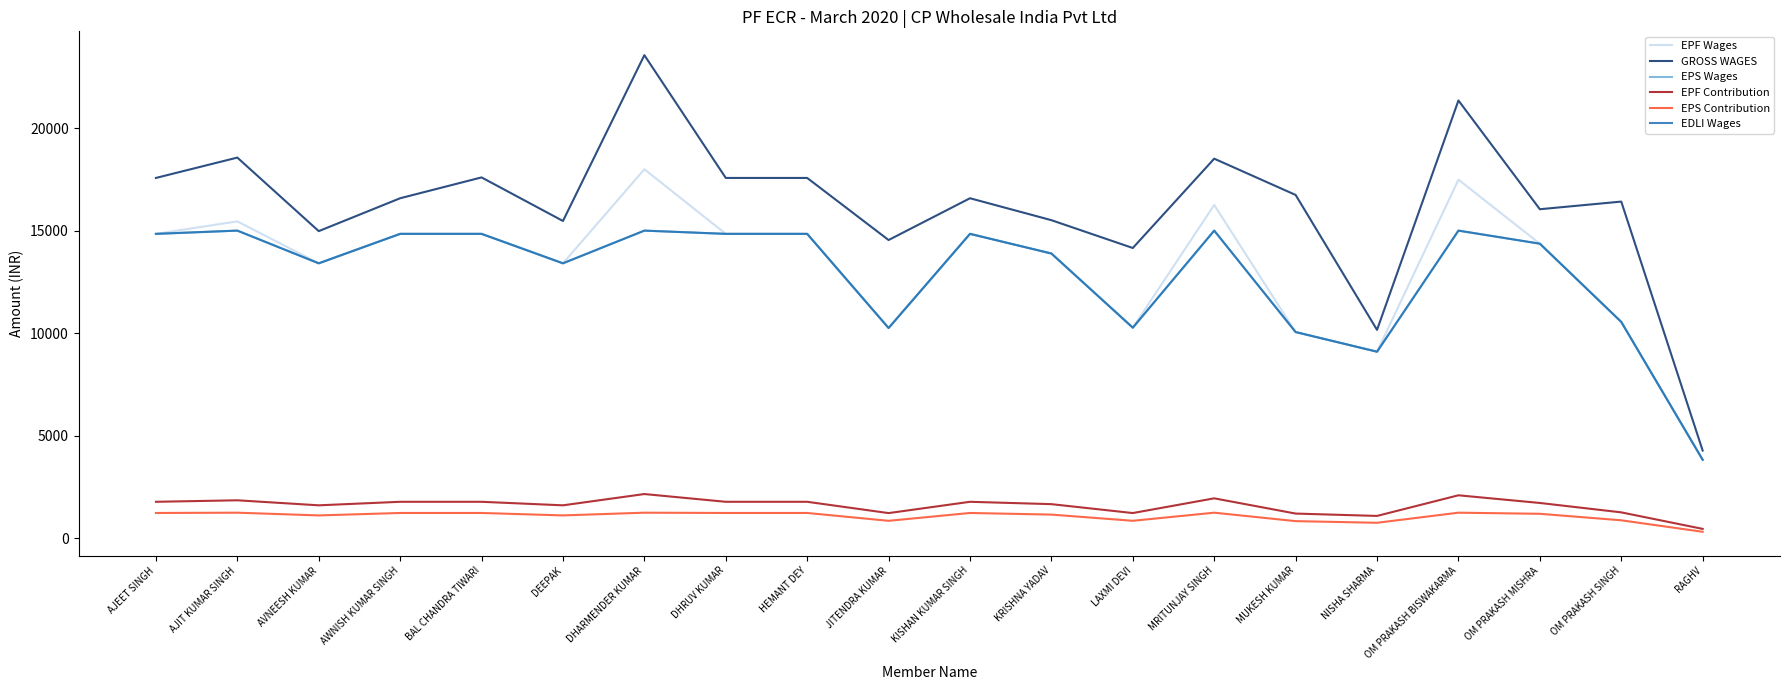

How many data points in EDLI Wages are above 14842?

4